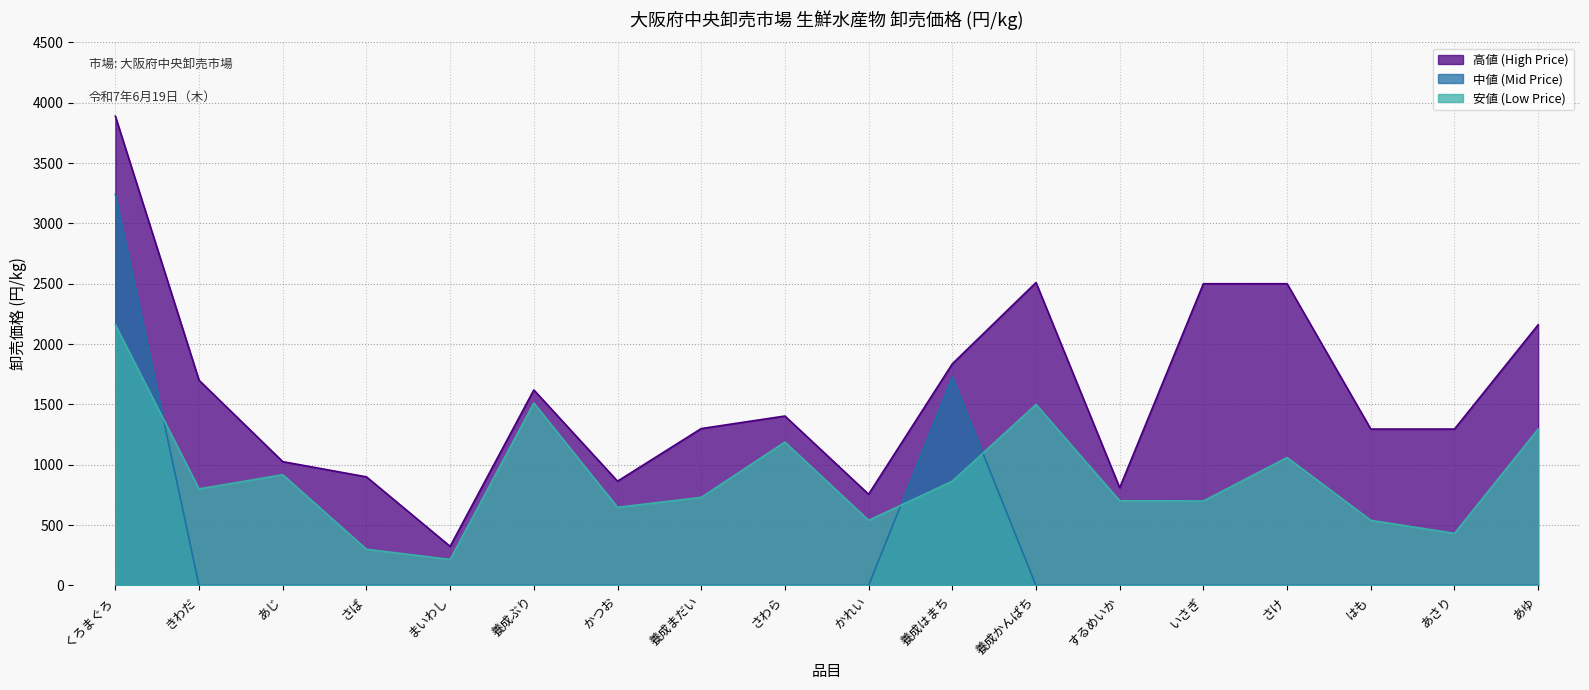

The value of 高値 (High Price) at するめいか is 1241. True or false?

False